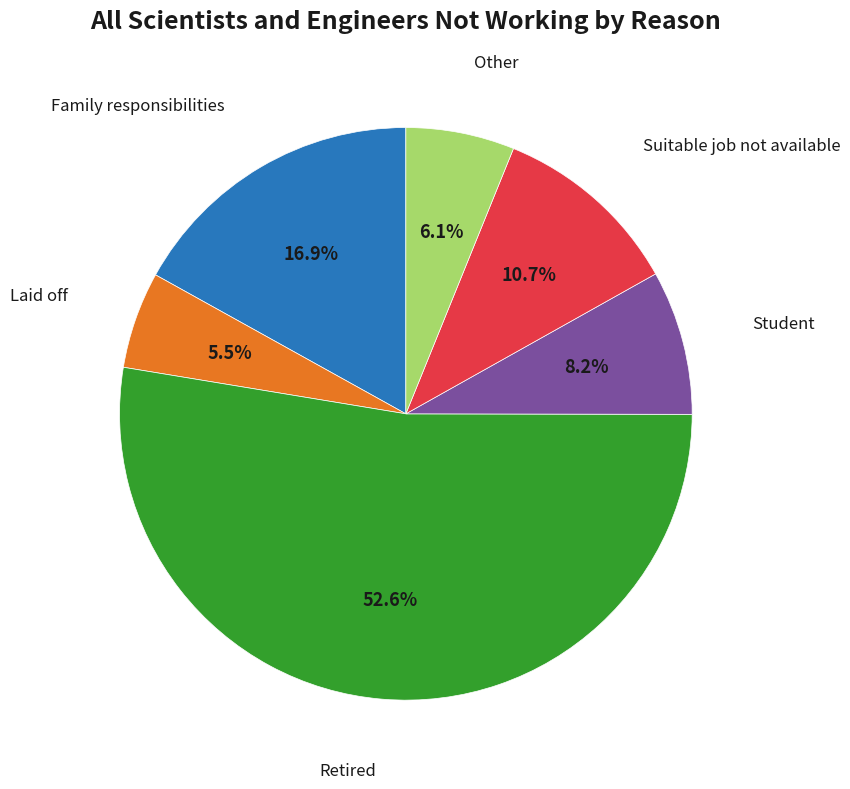

Does any single category account for the majority?

Yes